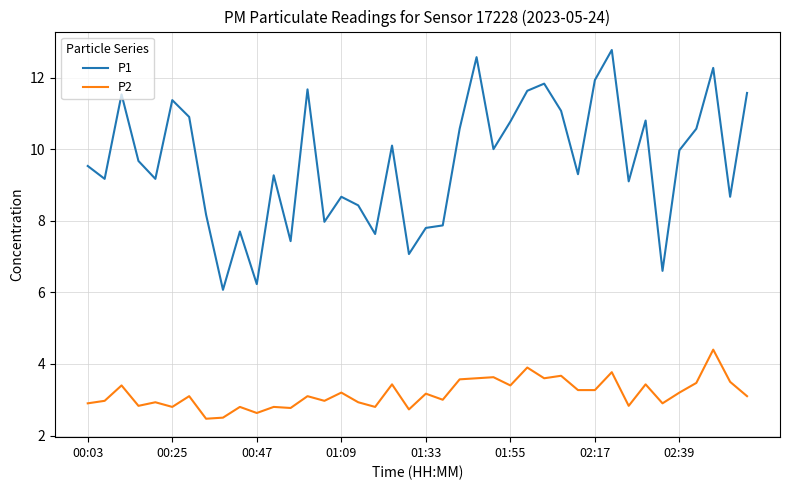

Which series has the largest range (max minus min)?

P1